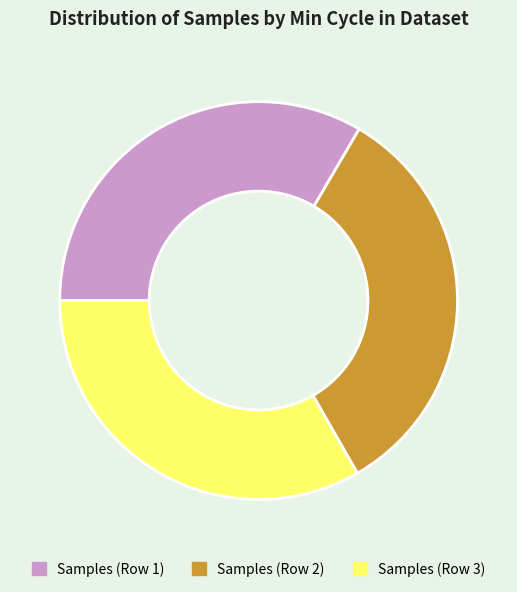

Combined, do Samples (Row 1) and Samples (Row 3) account for over 50%?

Yes